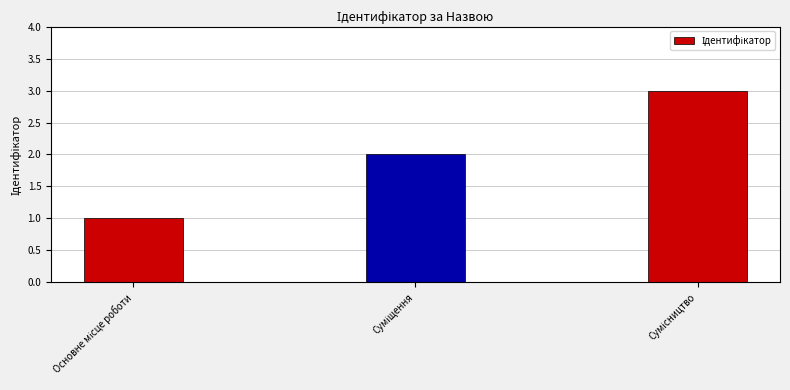

What is the maximum value shown in the chart?

3